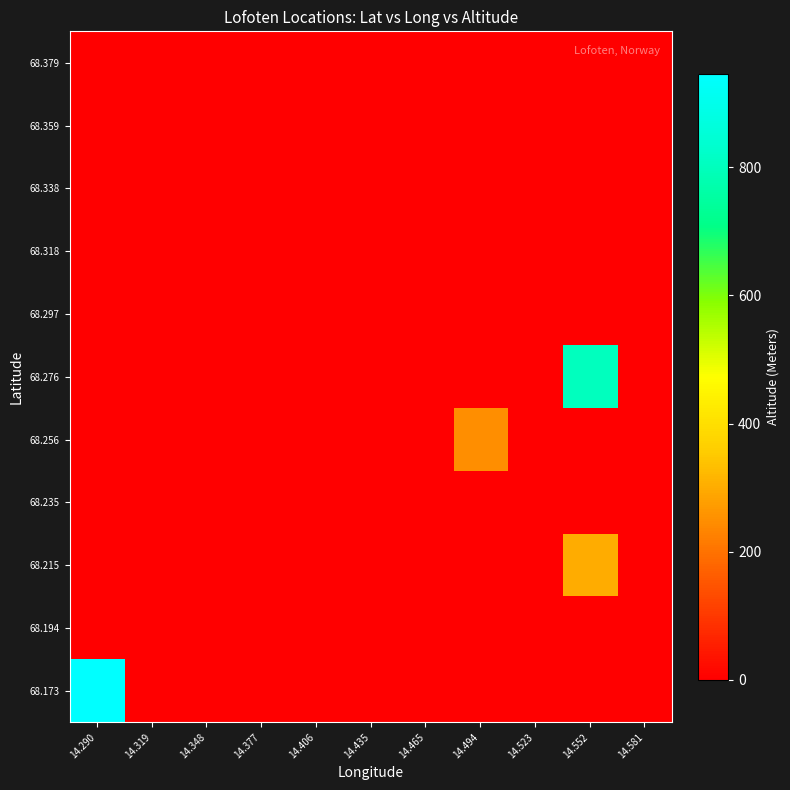

Reading left to right, extract all data points from this chart.

68.173: 14.290=946	14.319=0	14.348=0	14.377=0	14.406=0	14.435=0	14.465=0	14.494=0	14.523=0	14.552=0	14.581=0
68.194: 14.290=0	14.319=0	14.348=0	14.377=0	14.406=0	14.435=0	14.465=0	14.494=0	14.523=0	14.552=0	14.581=0
68.215: 14.290=0	14.319=0	14.348=0	14.377=0	14.406=0	14.435=0	14.465=0	14.494=0	14.523=0	14.552=300	14.581=0
68.235: 14.290=0	14.319=0	14.348=0	14.377=0	14.406=0	14.435=0	14.465=0	14.494=0	14.523=0	14.552=0	14.581=0
68.256: 14.290=0	14.319=0	14.348=0	14.377=0	14.406=0	14.435=0	14.465=0	14.494=250	14.523=0	14.552=0	14.581=0
68.276: 14.290=0	14.319=0	14.348=0	14.377=0	14.406=0	14.435=0	14.465=0	14.494=0	14.523=0	14.552=803	14.581=0
68.297: 14.290=0	14.319=0	14.348=0	14.377=0	14.406=0	14.435=0	14.465=0	14.494=0	14.523=0	14.552=0	14.581=0
68.318: 14.290=0	14.319=0	14.348=0	14.377=0	14.406=0	14.435=0	14.465=0	14.494=0	14.523=0	14.552=0	14.581=0
68.338: 14.290=0	14.319=0	14.348=0	14.377=0	14.406=0	14.435=0	14.465=0	14.494=0	14.523=0	14.552=0	14.581=0
68.359: 14.290=0	14.319=0	14.348=0	14.377=0	14.406=0	14.435=0	14.465=0	14.494=0	14.523=0	14.552=0	14.581=0
68.379: 14.290=0	14.319=0	14.348=0	14.377=0	14.406=0	14.435=0	14.465=0	14.494=0	14.523=0	14.552=0	14.581=0